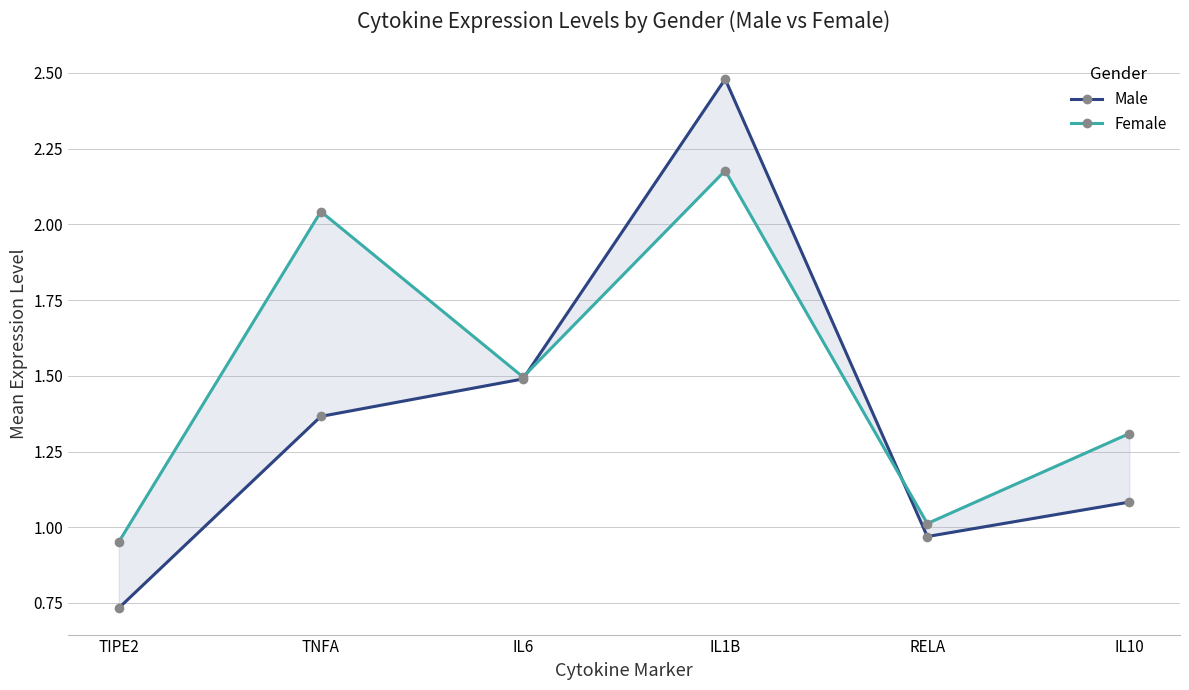

Rank the categories by Female value from lowest to highest.

TIPE2, RELA, IL10, IL6, TNFA, IL1B